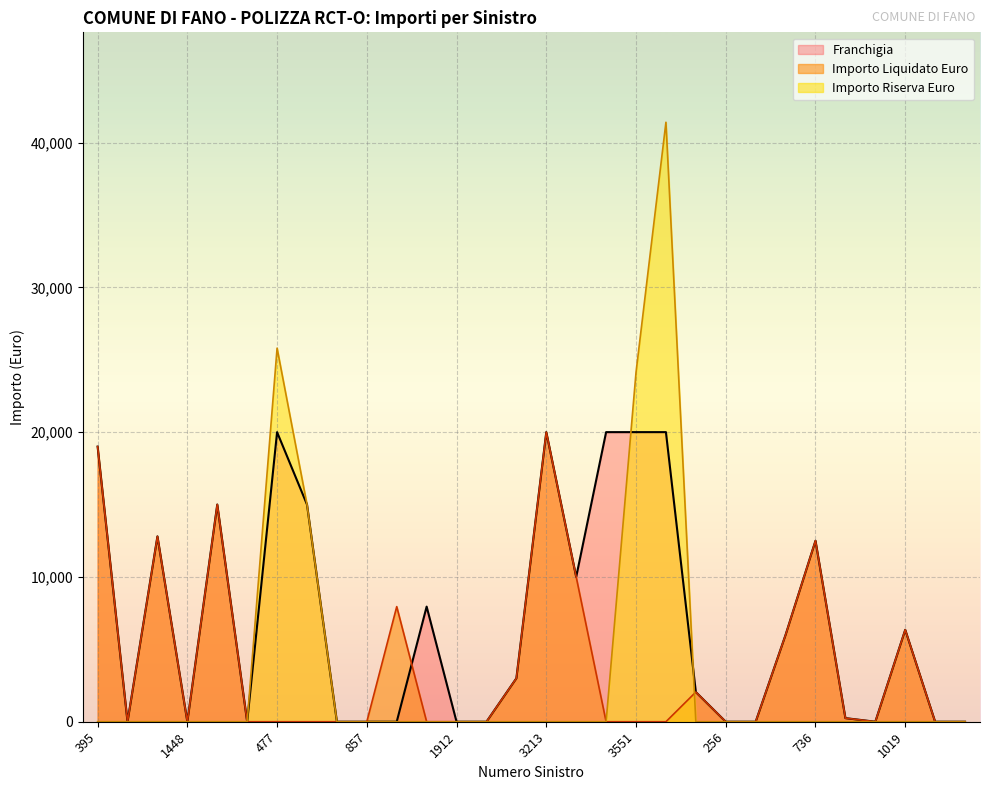

How many values in Importo Liquidato Euro are above zero?

12